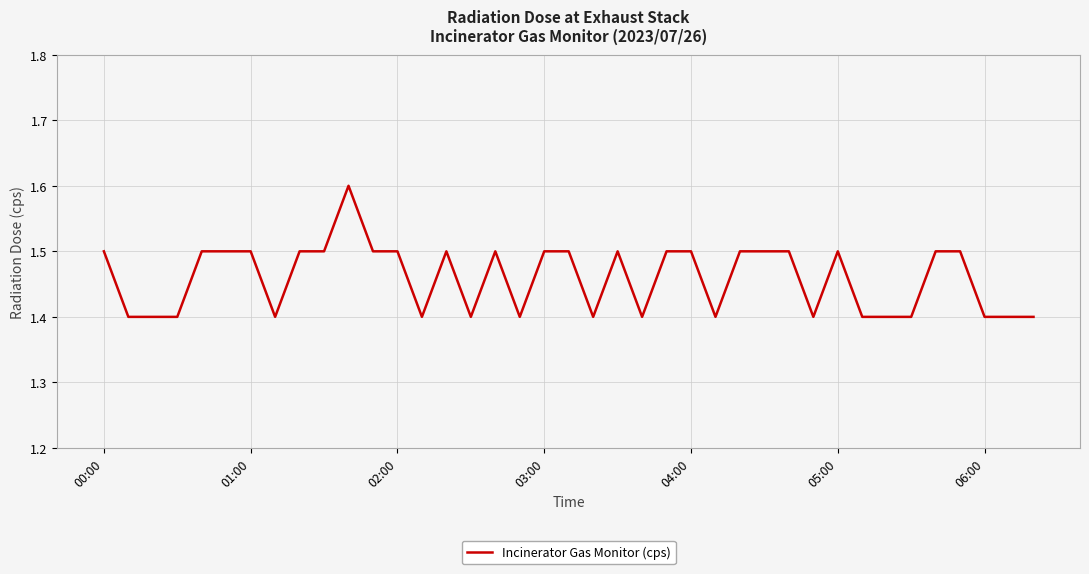

How many lines are shown in the chart?

1